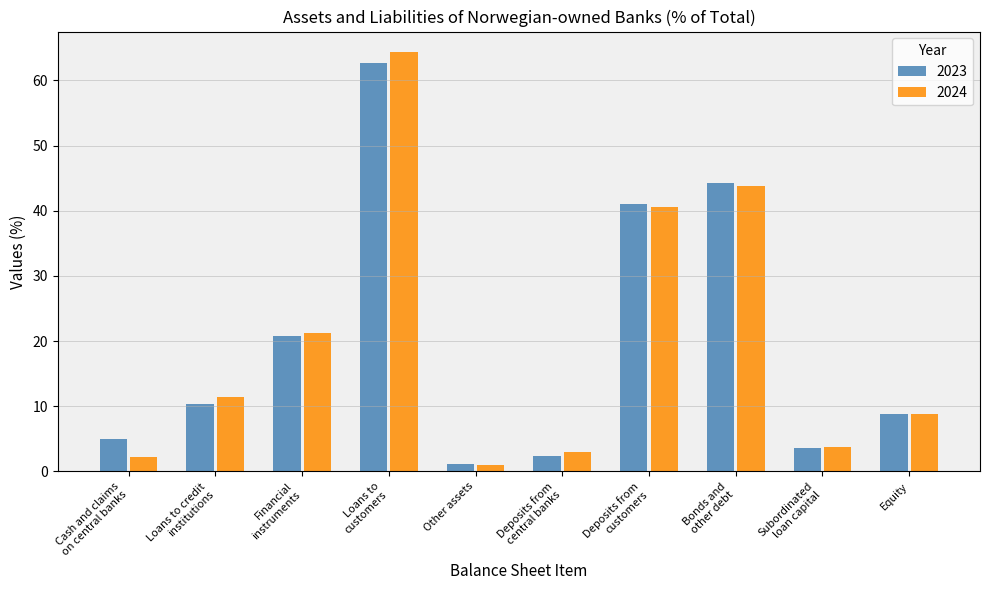

What is the label of the 6th bar from the right?

Other assets